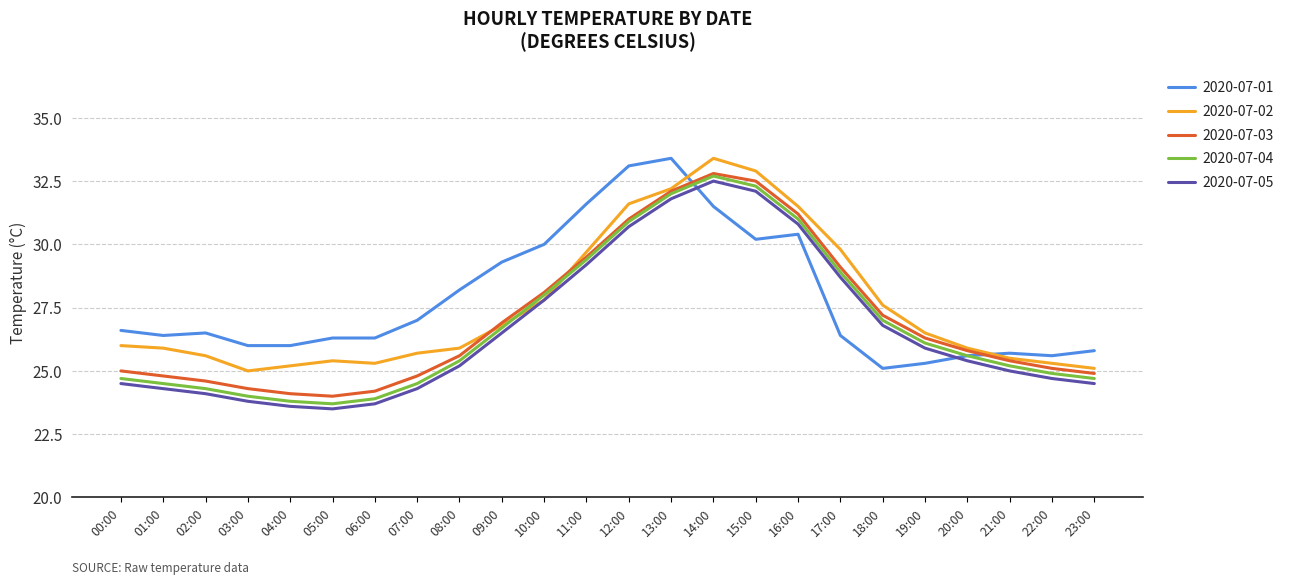

Is this an area chart (filled region under the line)?

No